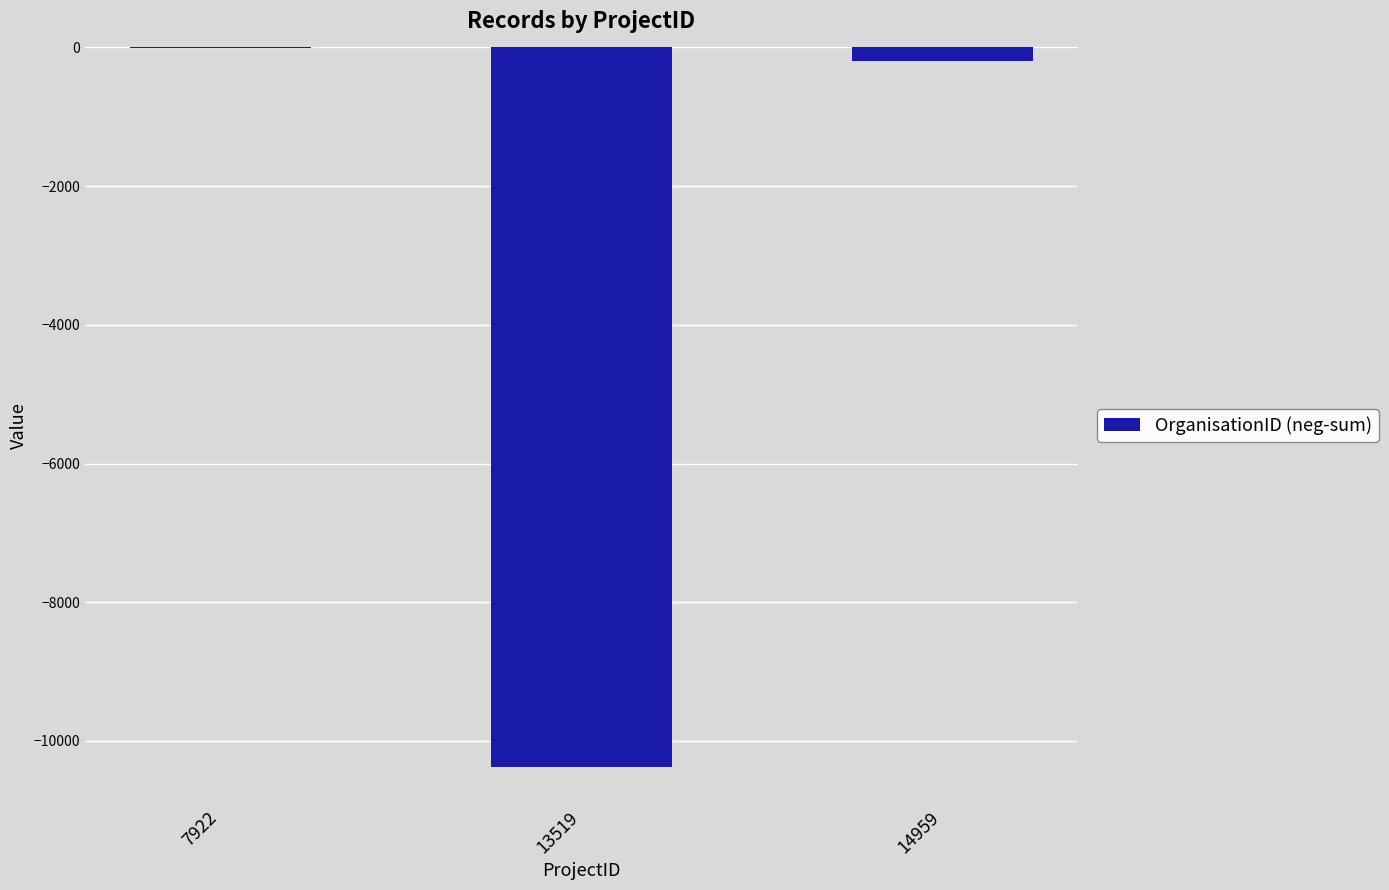

What is the sum of all values?

-10583